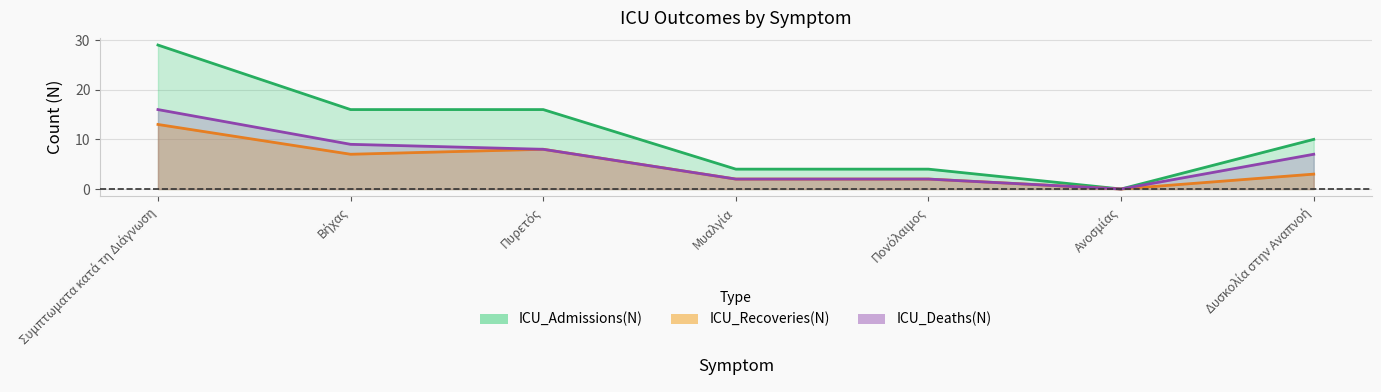

True or false: ICU_Recoveries(N) and ICU_Deaths(N) cross at least once.

False